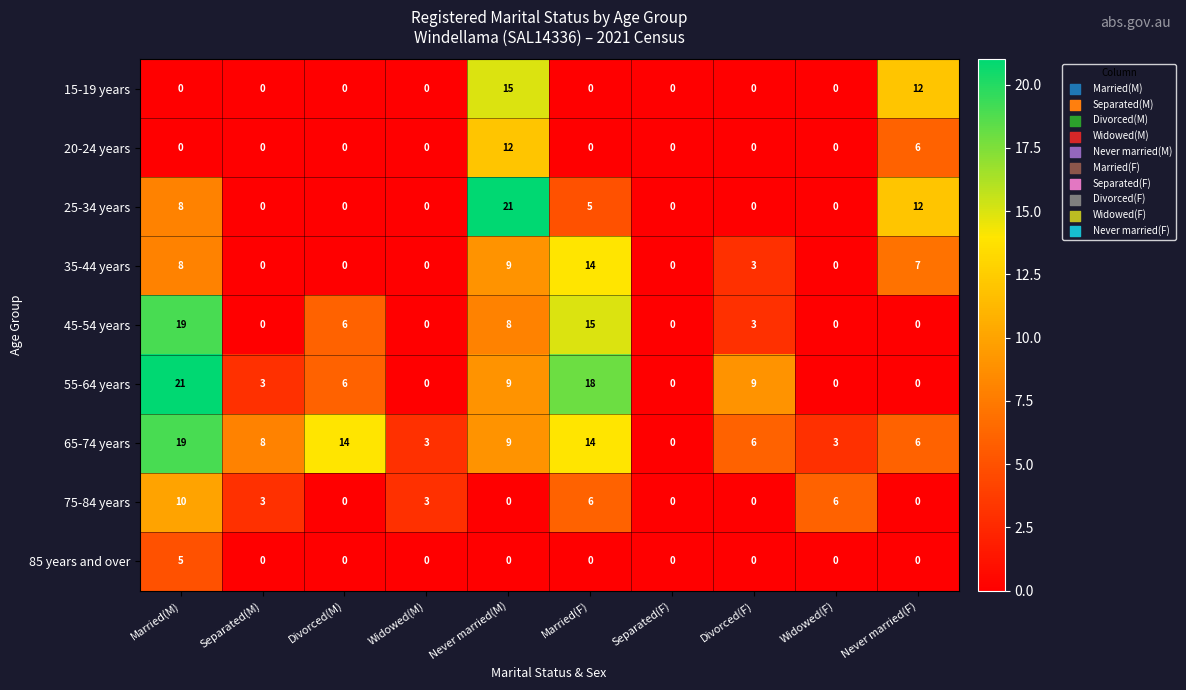

What is the greatest value displayed?

21